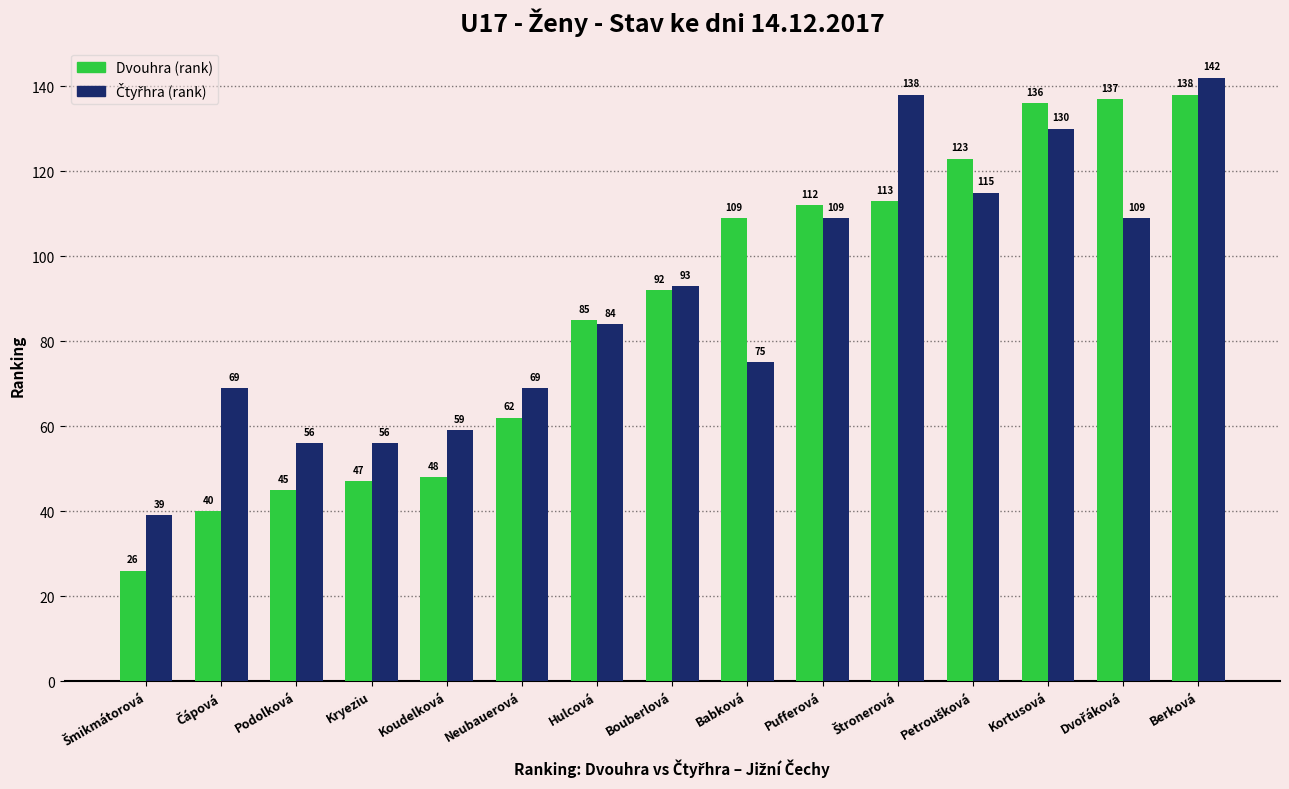

What is the total value across all series at Pufferová?

221